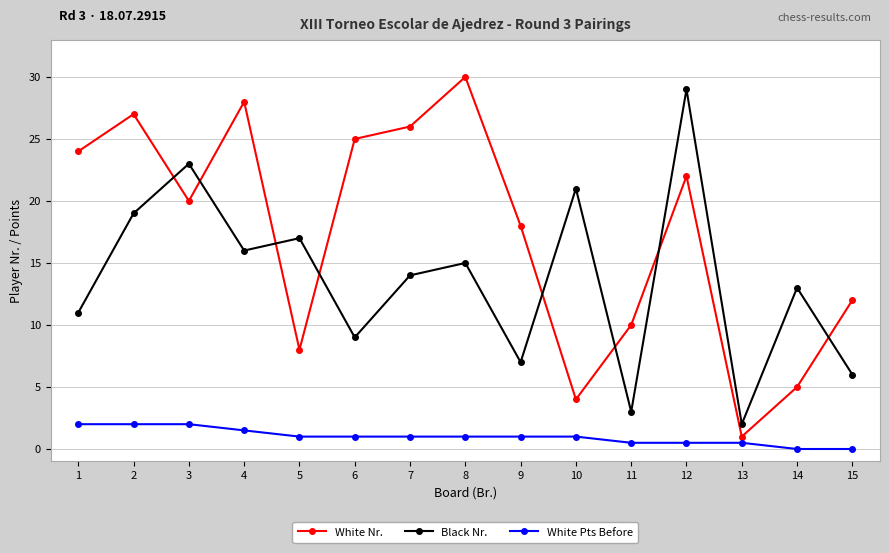

The value of White Nr. at 2 is 27.0. True or false?

True